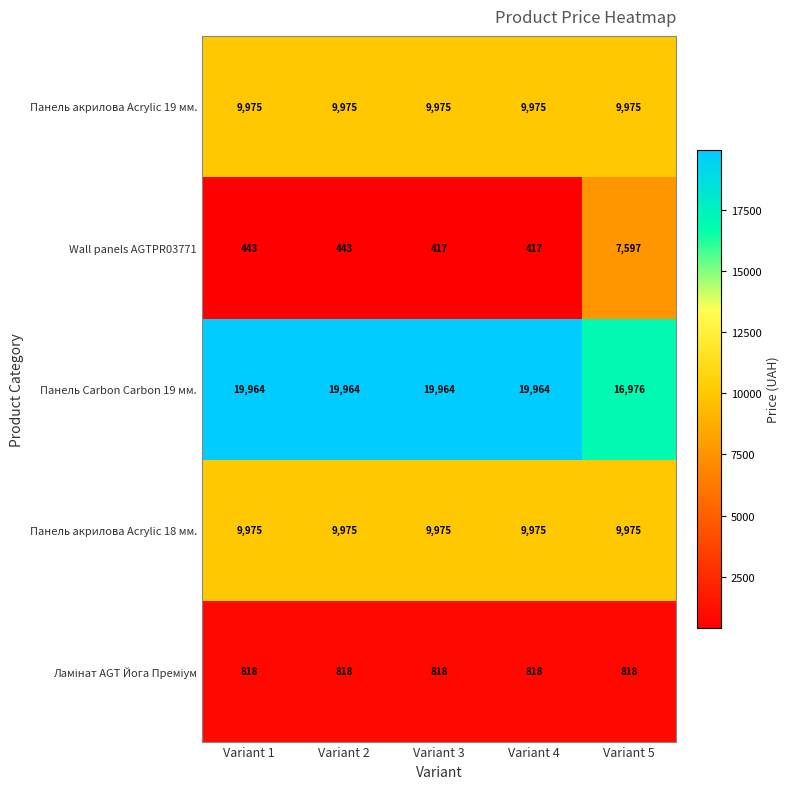

Which series has the largest range (max minus min)?

Wall panels AGTPR03771